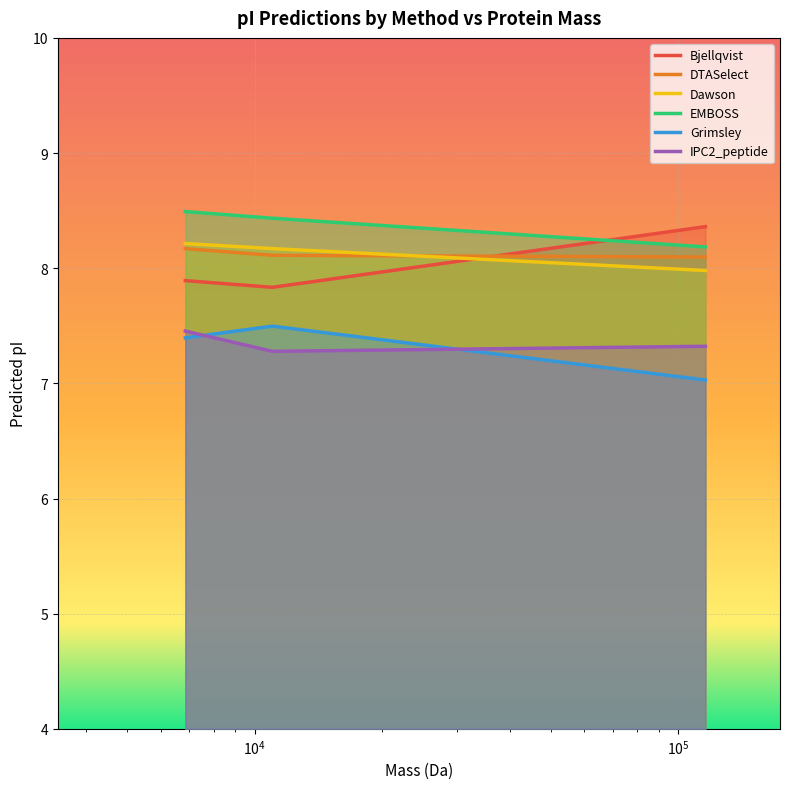

True or false: Dawson has a value of 8.1 at 6863.947540000001.

True